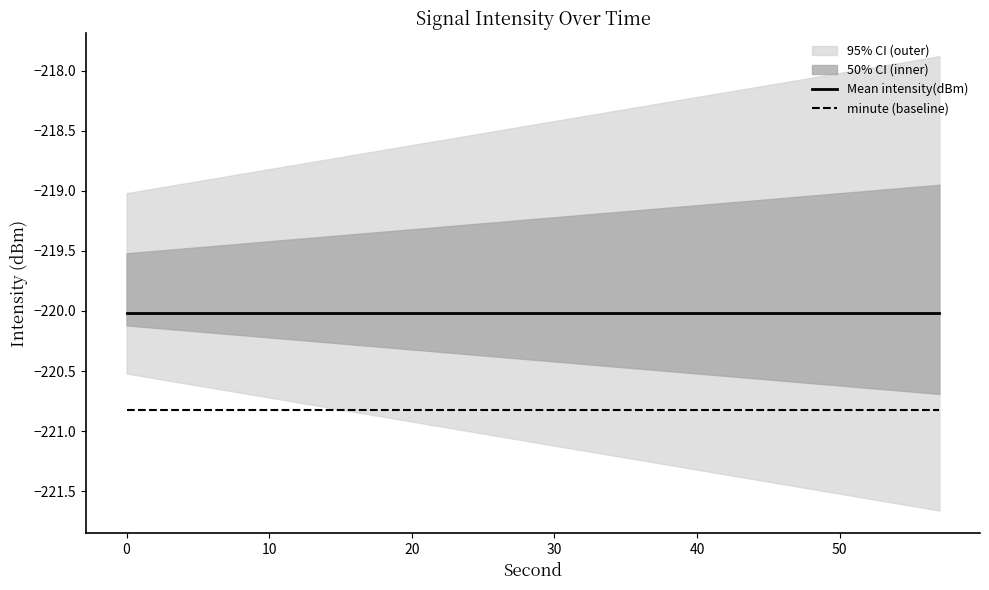

What is the average value of the minute (baseline) series?

-220.8